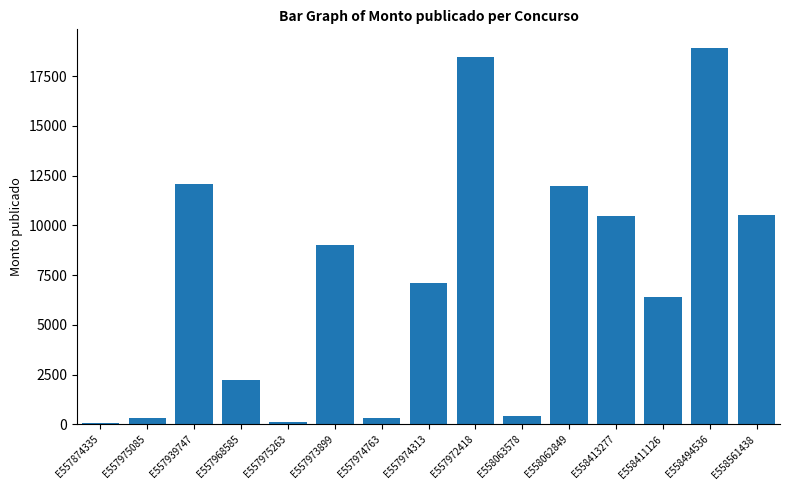

What is the minimum value shown in the chart?

92.5